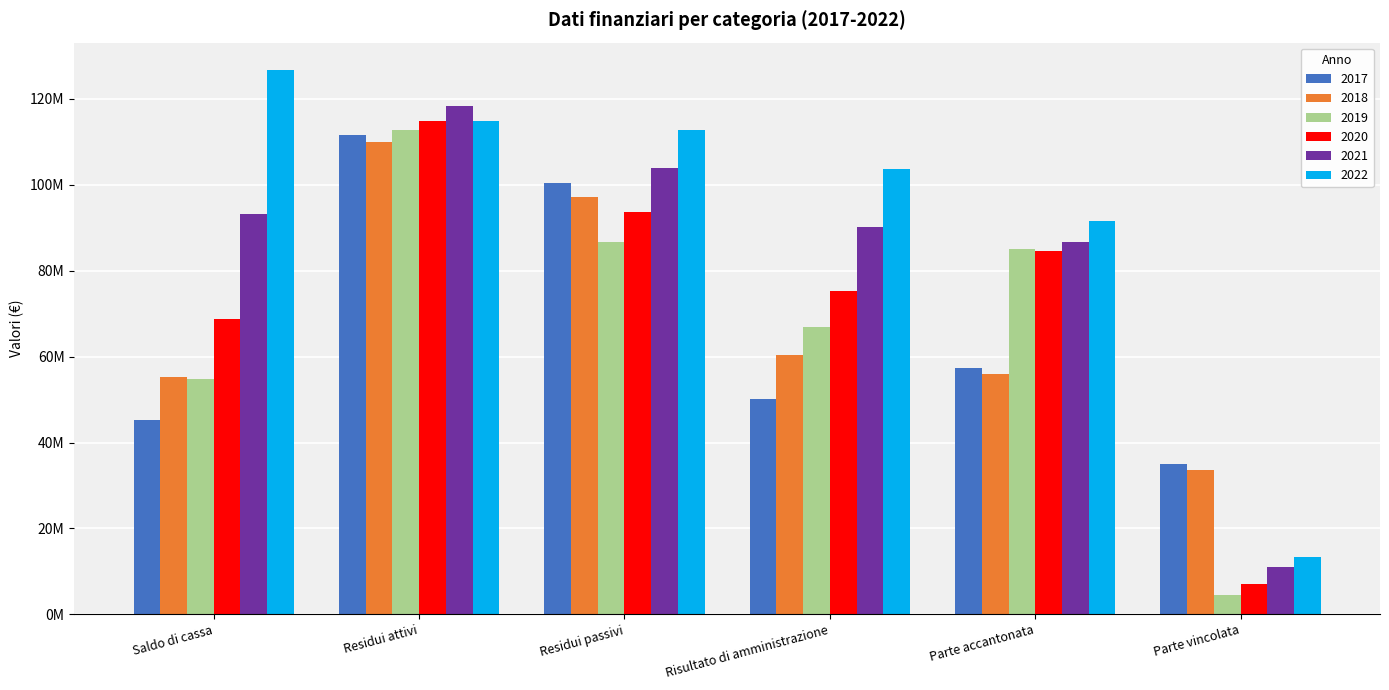

At which category is the sum across all series the highest?

Residui attivi